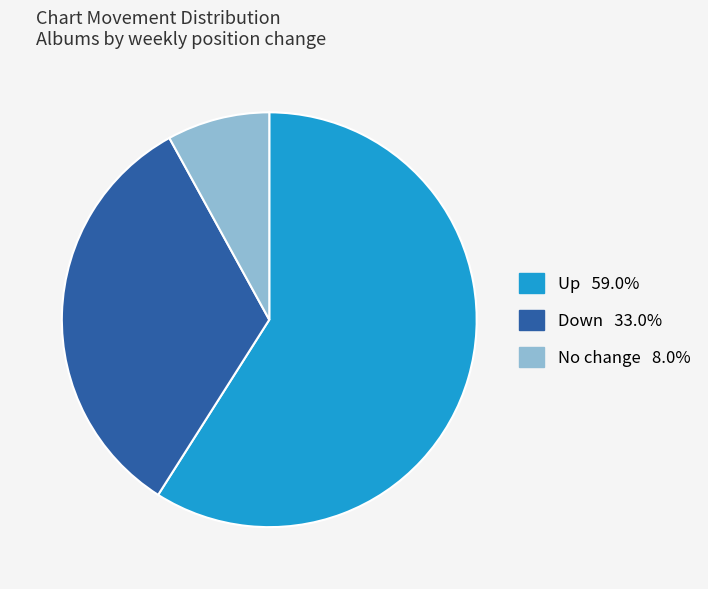

Does any single category account for the majority?

Yes